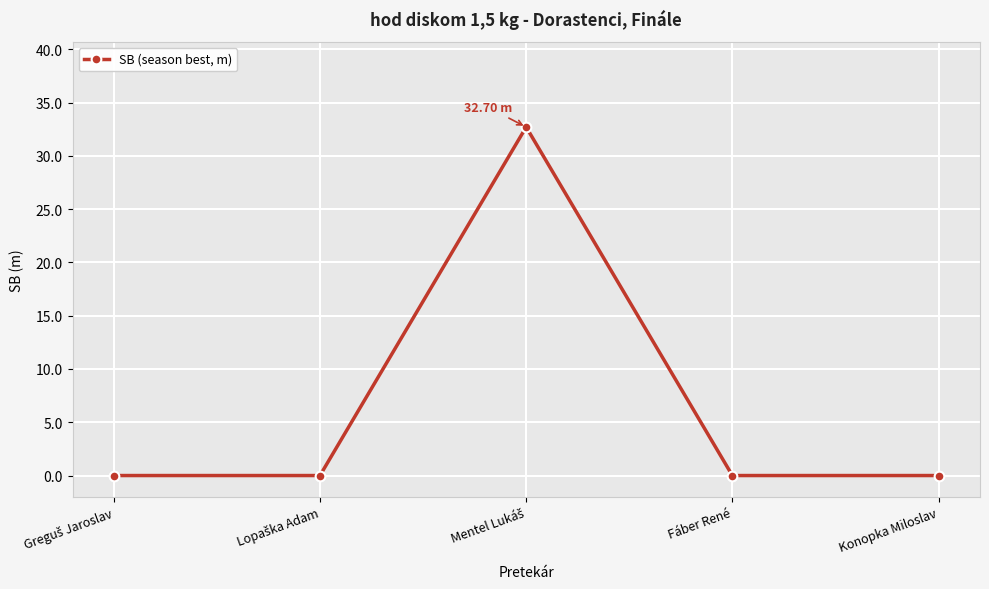

How many interior local peaks (higher than both neighbors) does the data have?

1